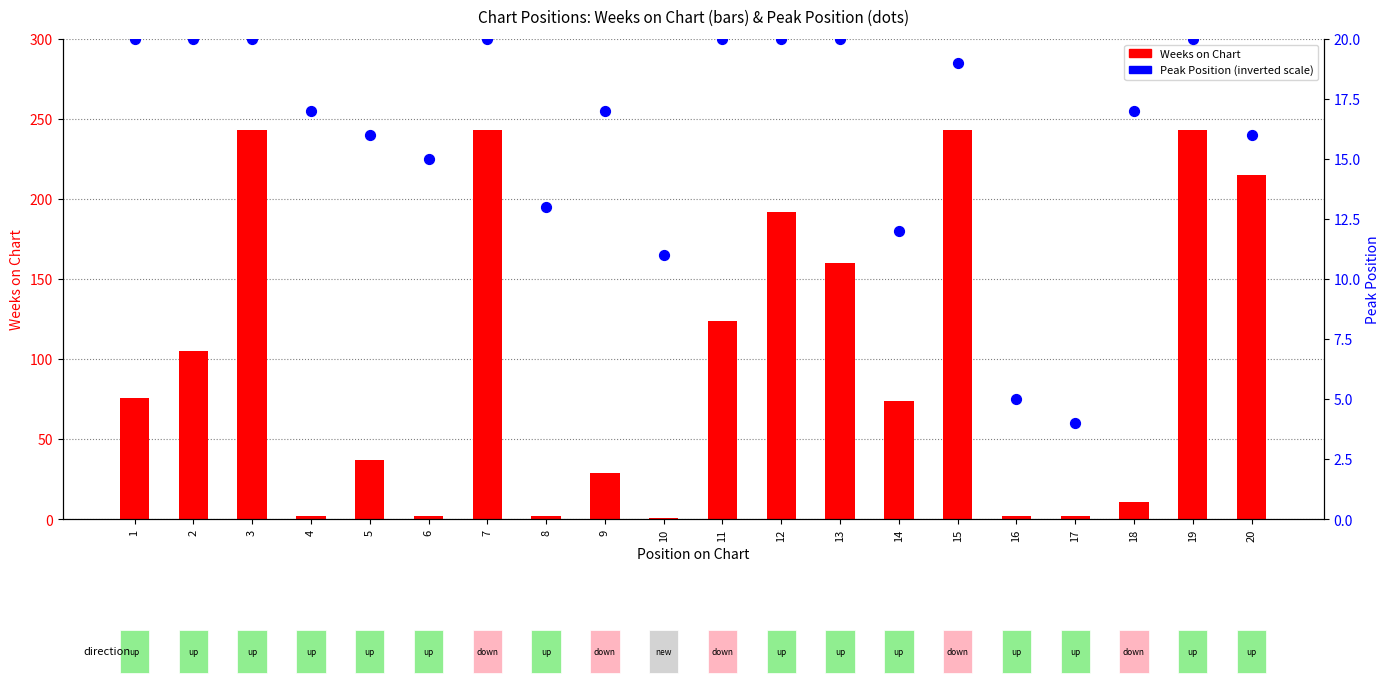

Is the value of Peak Position (inverted) at 8 greater than the value of Weeks on Chart at 13?

No